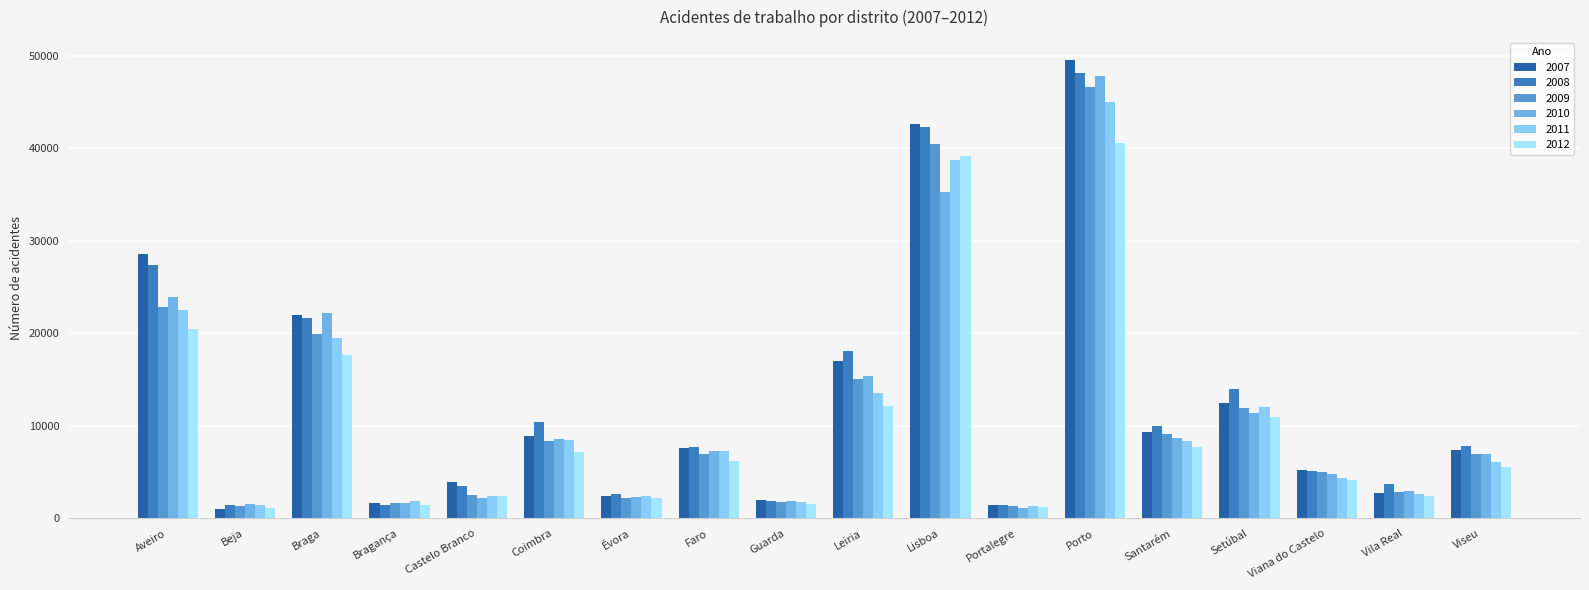

At which label does 2008 reach its peak?

Porto